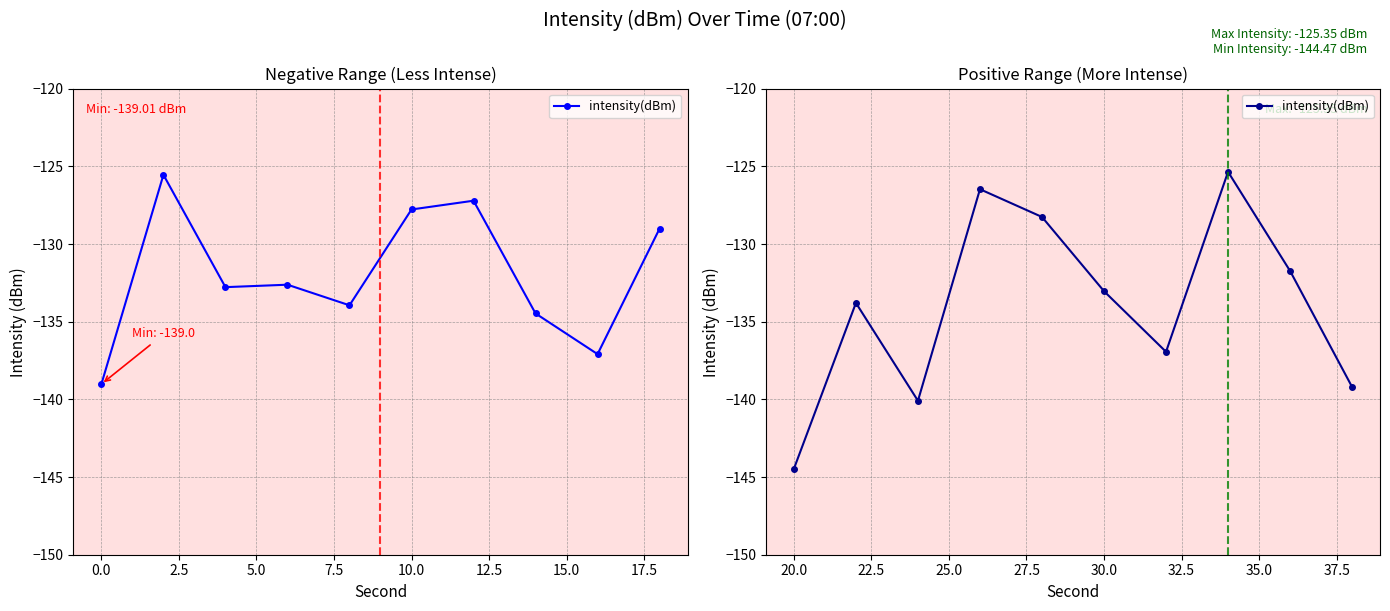

How many points are lower than both their immediate neighbors (excluding endpoints)?

2